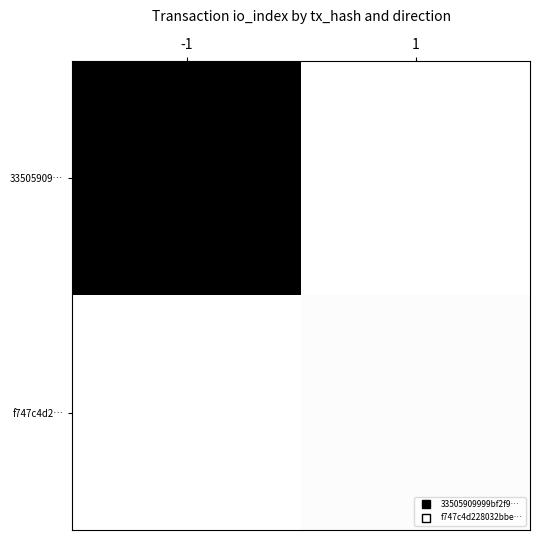

Rank the series by their maximum value, from highest to lowest.

33505909…, f747c4d2…